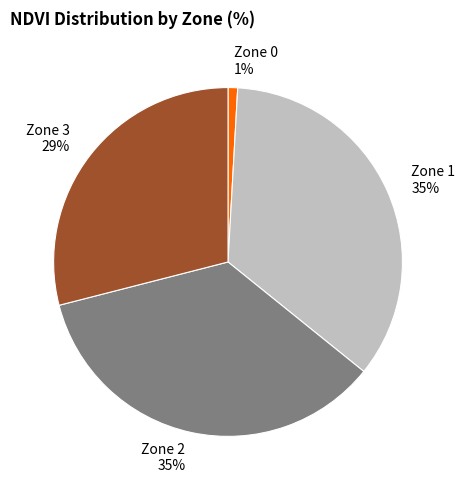

To the nearest percent, what is the combined percentage of Zone 2 and Zone 3?

64%